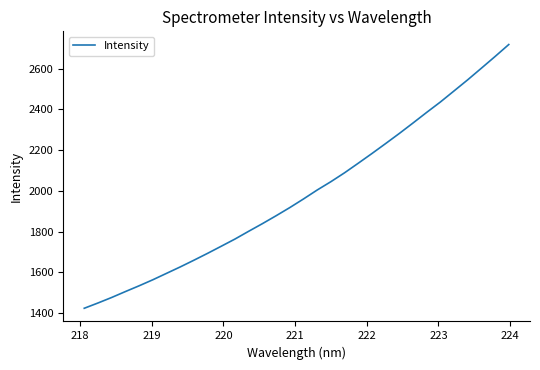

Does the chart display data point markers on the line(s)?

No